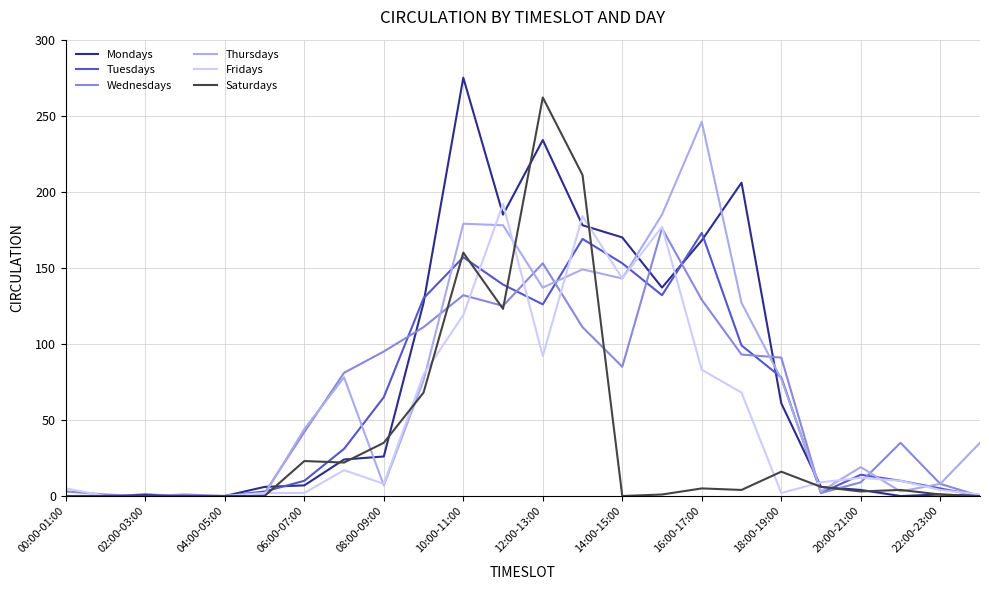

True or false: Fridays has more than 2 points higher than both neighbors.

True